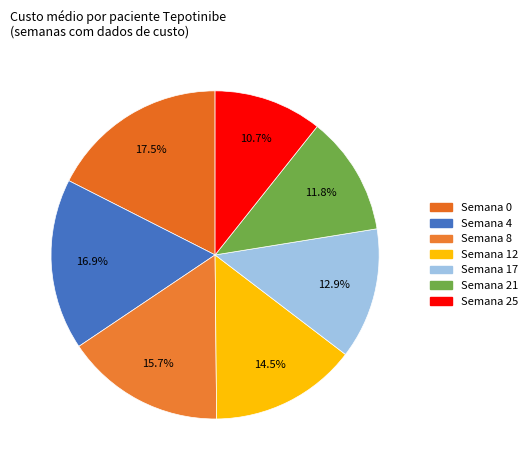

Count the number of slices in the pie.

7